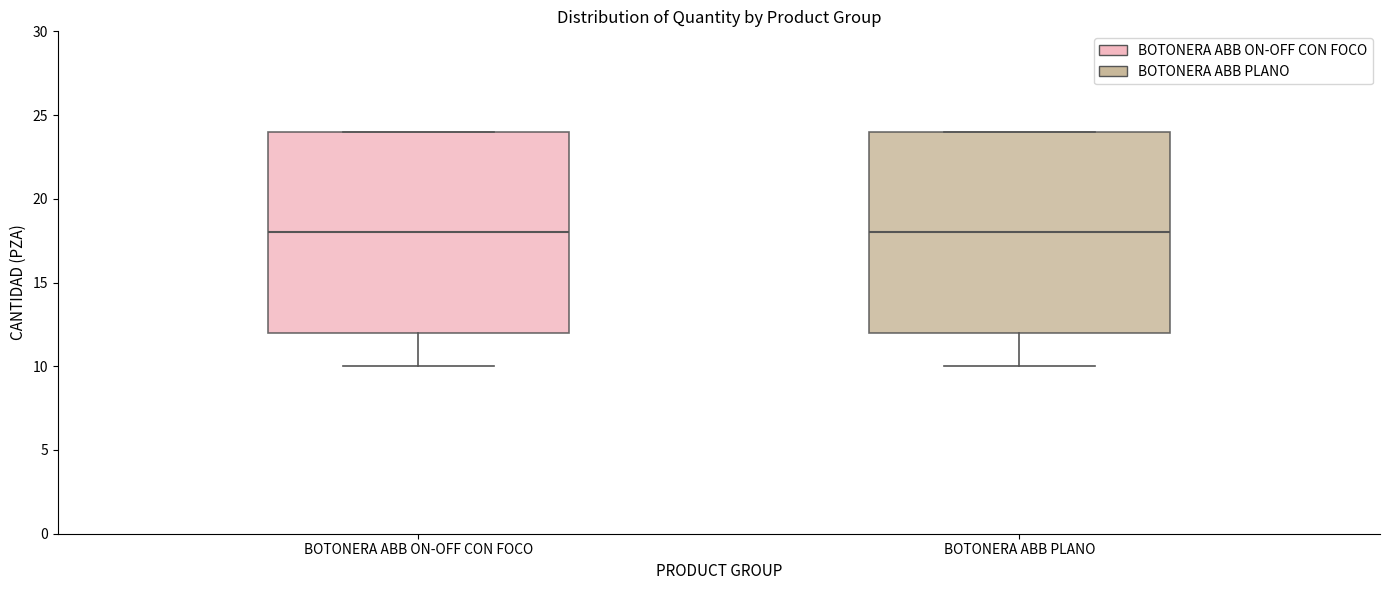

Reading left to right, read every box against the y-axis: the position of its median line, the range the box covers, and the ends of its whiskers. The values are not printed on the chart, so give them approximately, as read against the axis.

BOTONERA ABB ON-OFF CON FOCO: median 18, box 12 to 24, whiskers 10 to 24
BOTONERA ABB PLANO: median 18, box 12 to 24, whiskers 10 to 24